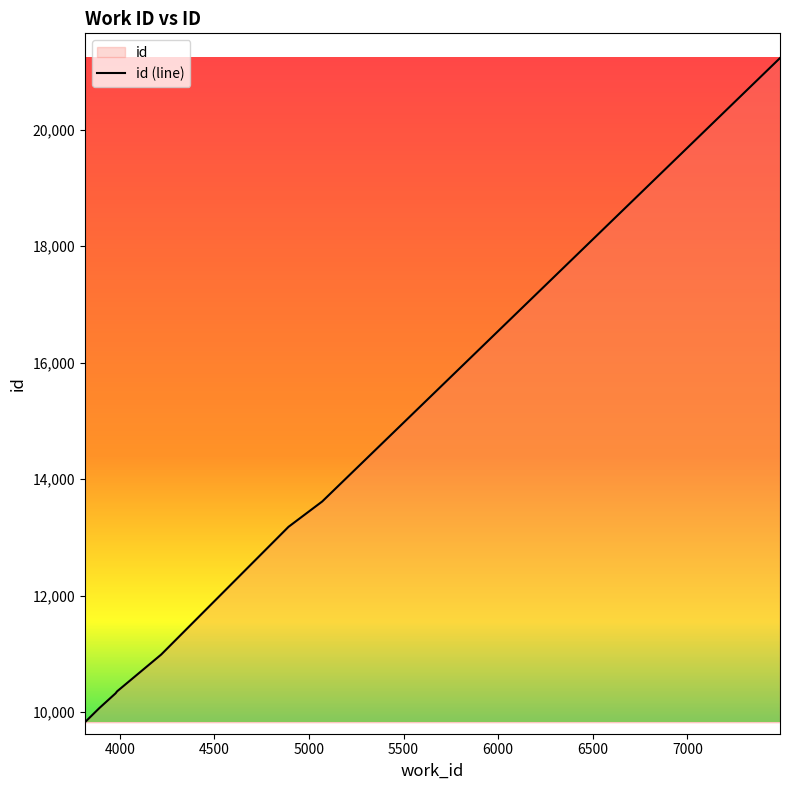

What is the change in value from 3892 to 5070?

+3549